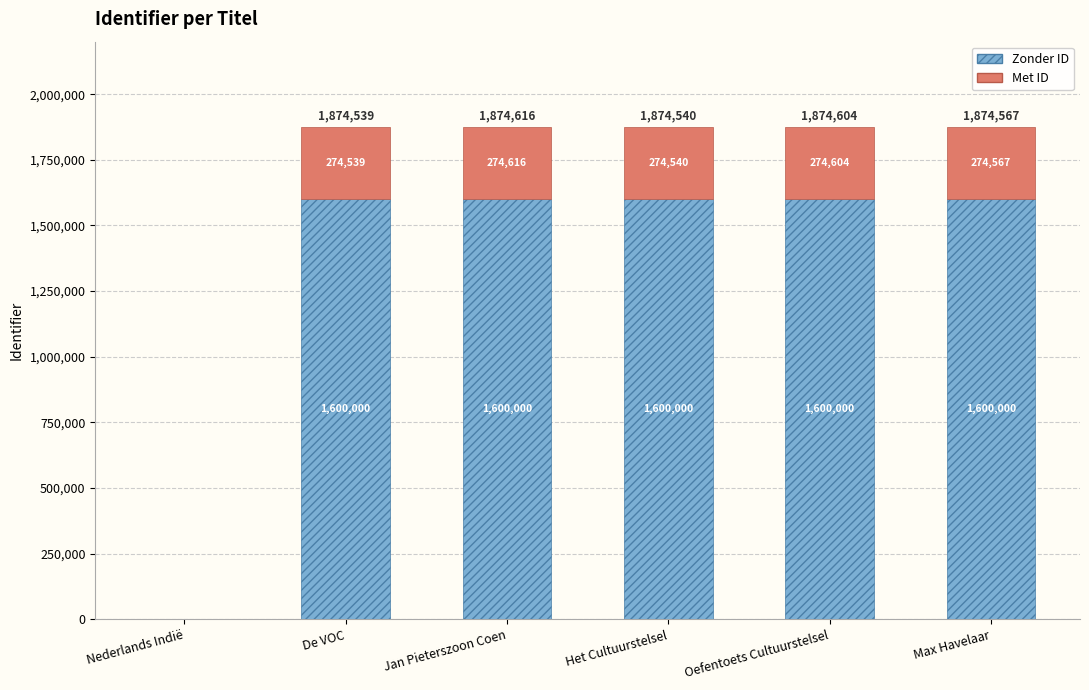

What are all the series names shown in the legend?

Zonder ID, Met ID